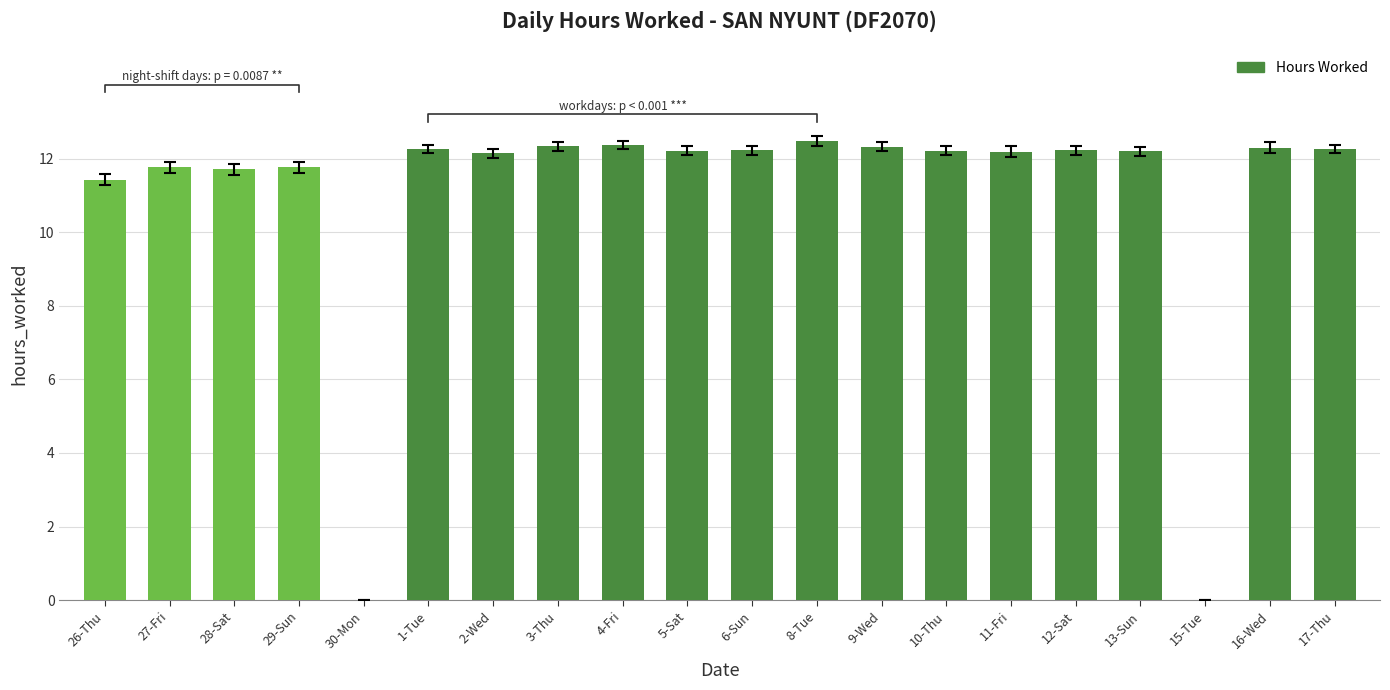

At which label does the data first exceed 12?

1-Tue